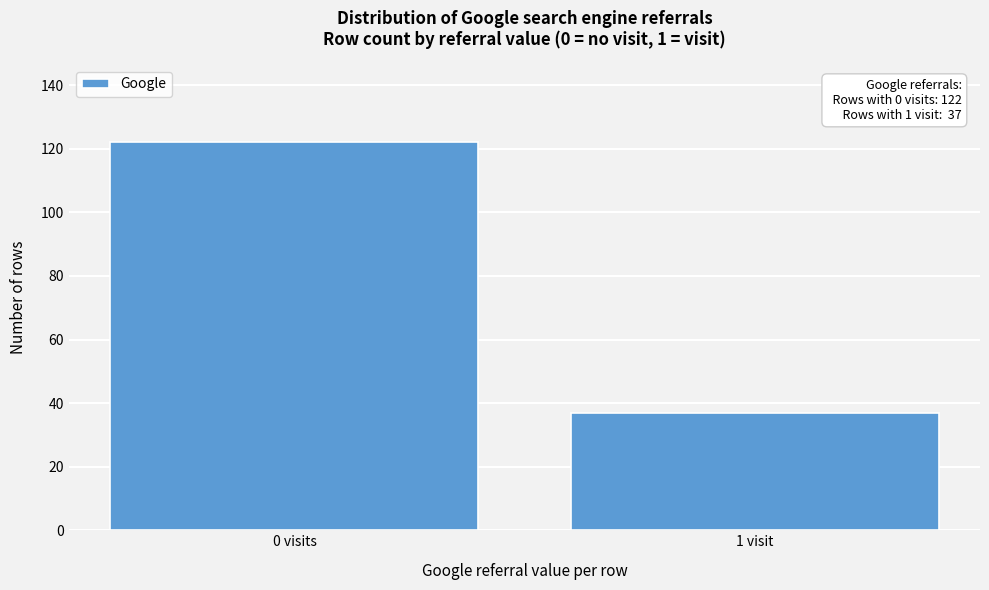

Reading left to right, extract all data points from this chart.

0 visits=122	1 visit=37